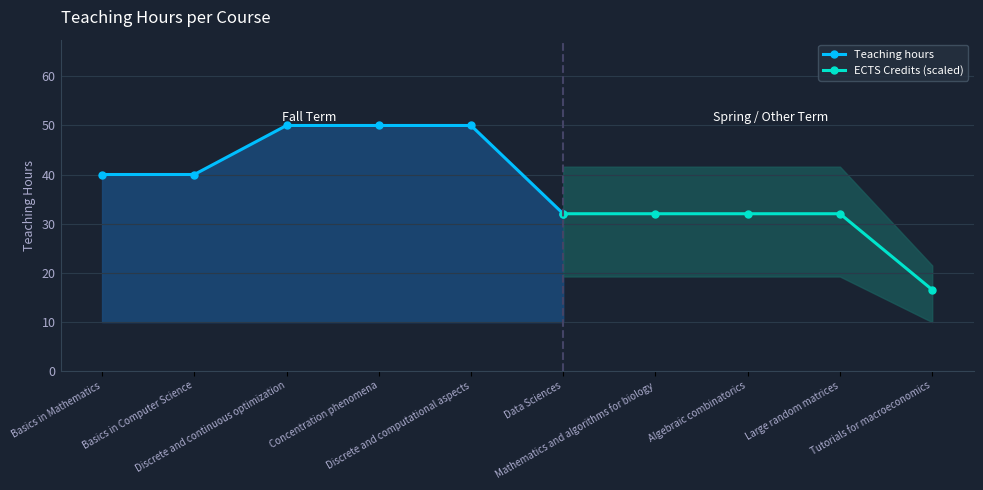

Which category has the lowest value across all series?

Tutorials for macroeconomics